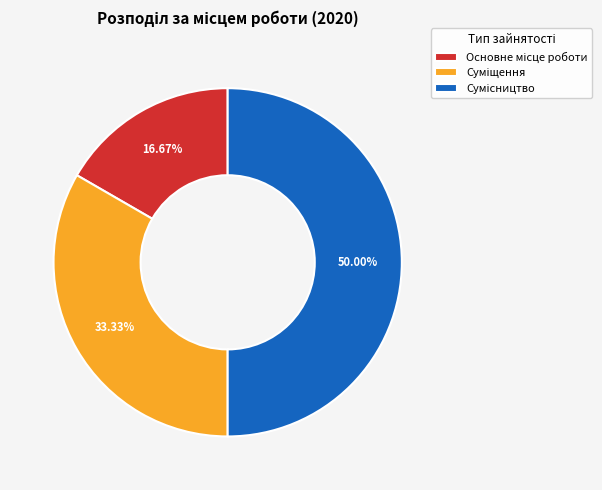

How many segments does this pie chart have?

3